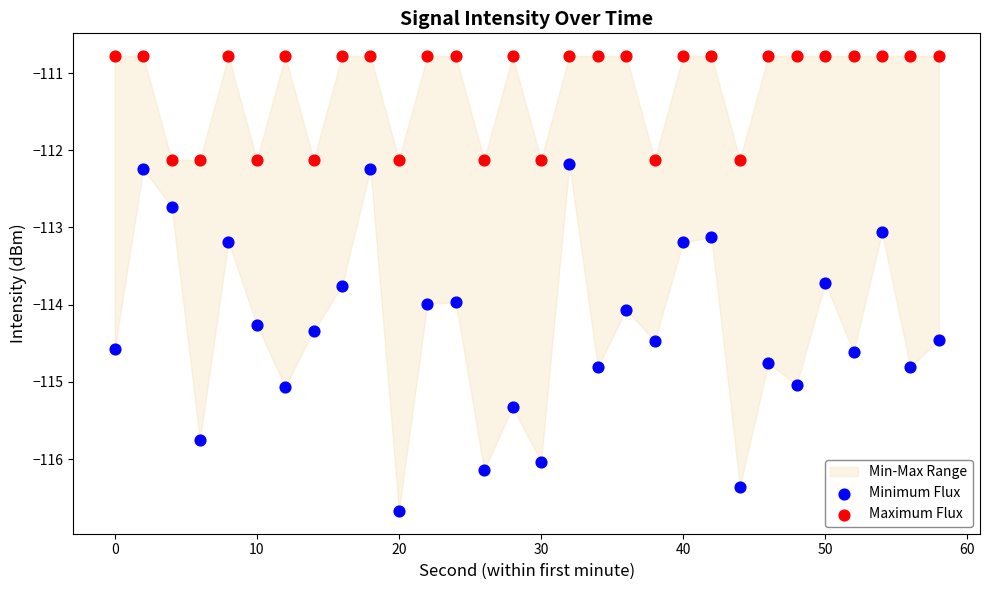

Which series has the largest Y range (max minus min)?

Minimum Flux